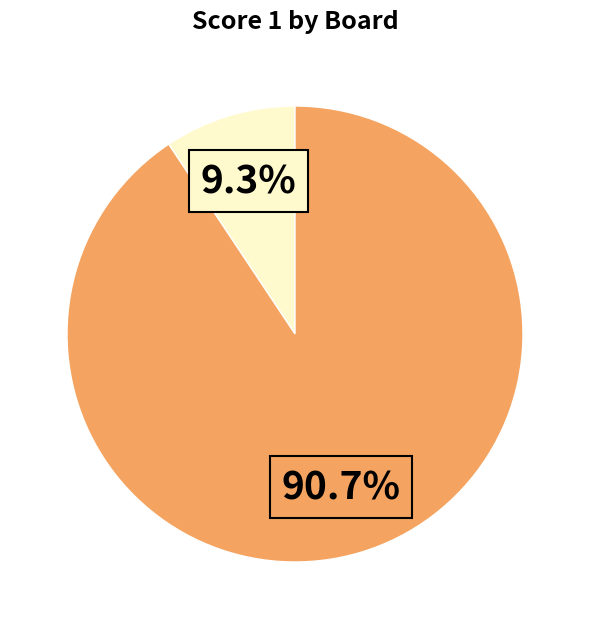

Does any single category account for the majority?

Yes